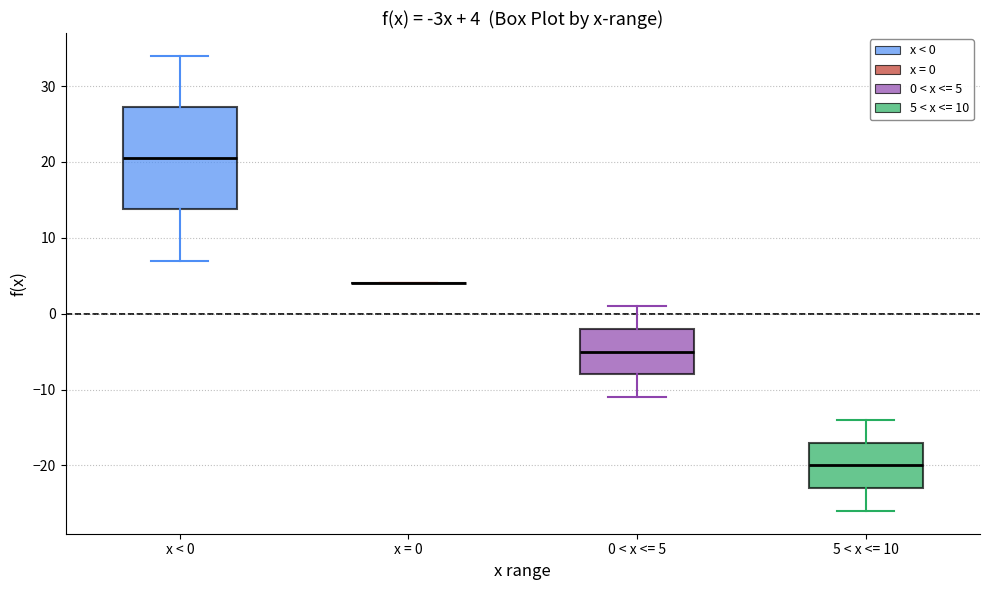

Comparing the boxes themselves (not the whiskers), which one is the tallest?

x < 0